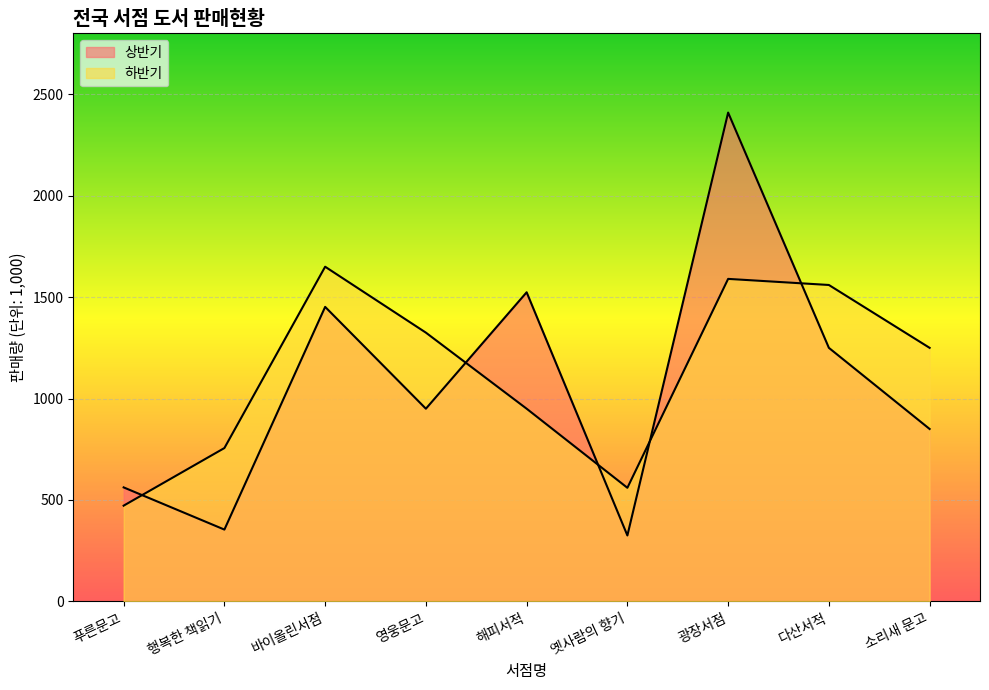

At which label is 하반기 closest to 1061?

해피서적